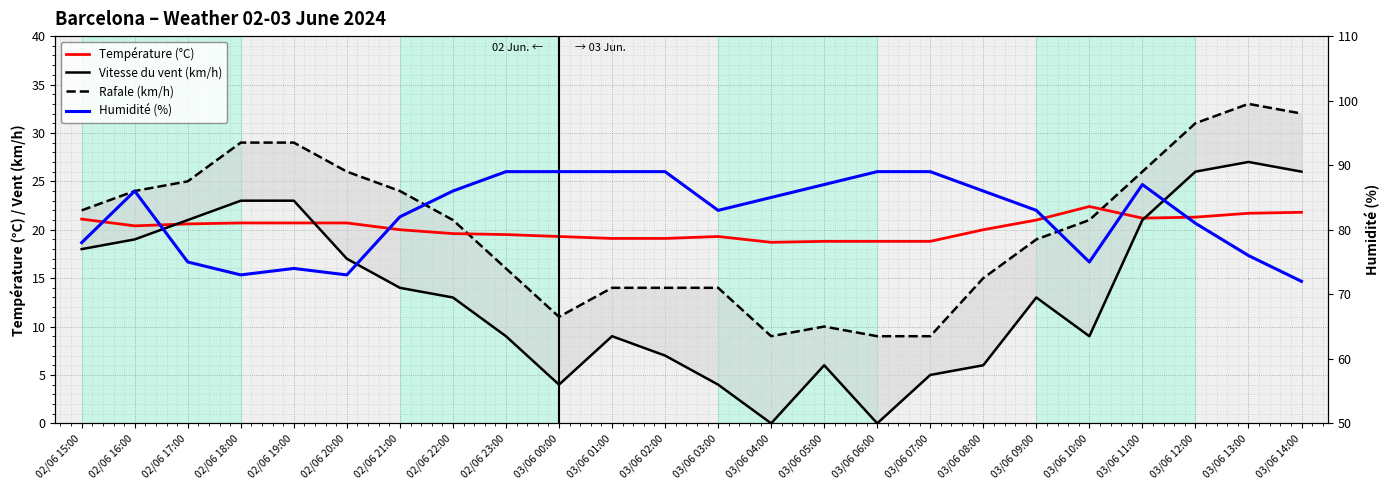

What is the difference between the maximum and second lowest values in the Humidité (%) series?

16.0